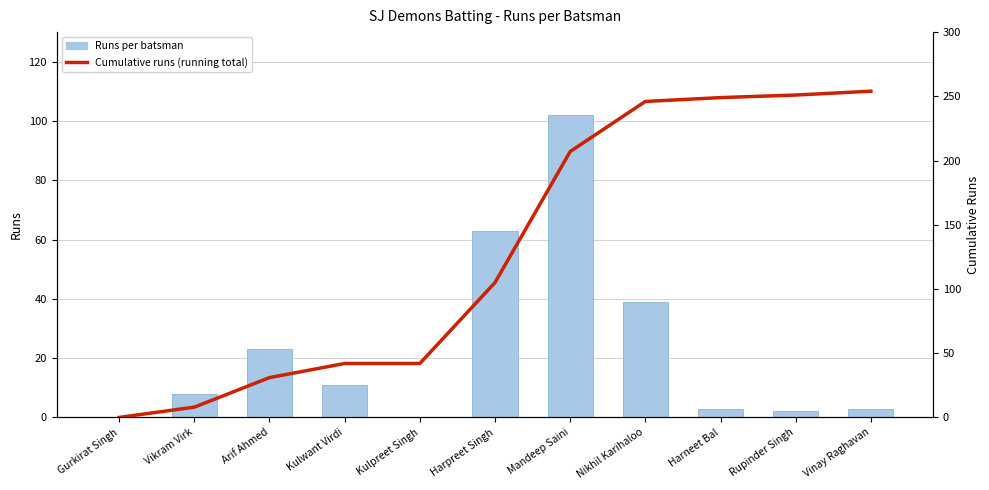

How many values in the Runs per batsman series exceed 8?

5